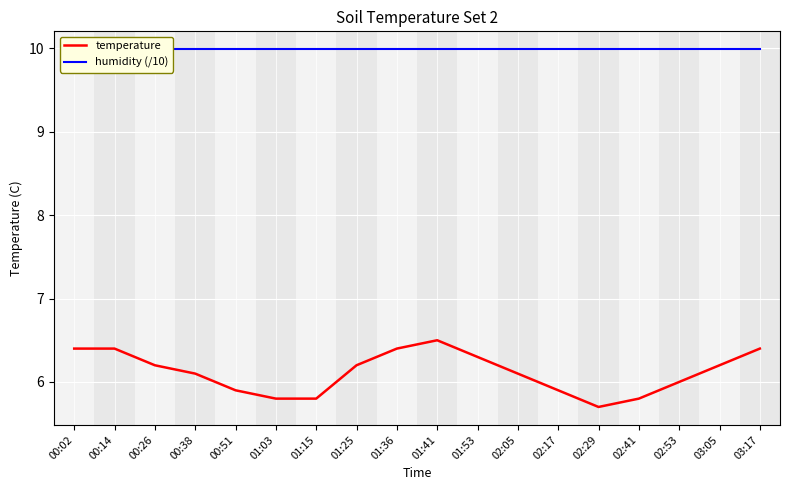

Reading right to left, what are all the values shown in this chart?

temperature: 03:17=6.4	03:05=6.2	02:53=6.0	02:41=5.8	02:29=5.7	02:17=5.9	02:05=6.1	01:53=6.3	01:41=6.5	01:36=6.4	01:25=6.2	01:15=5.8	01:03=5.8	00:51=5.9	00:38=6.1	00:26=6.2	00:14=6.4	00:02=6.4
humidity (/10): 03:17=10.0	03:05=10.0	02:53=10.0	02:41=10.0	02:29=10.0	02:17=10.0	02:05=10.0	01:53=10.0	01:41=10.0	01:36=10.0	01:25=10.0	01:15=10.0	01:03=10.0	00:51=10.0	00:38=10.0	00:26=10.0	00:14=10.0	00:02=10.0